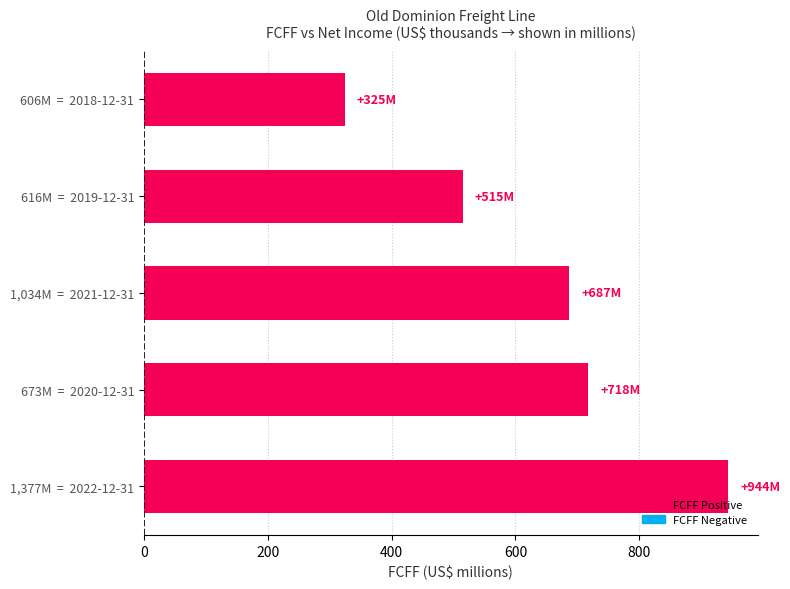

Rank the categories by value from highest to lowest.

1,377M  =  2022-12-31, 673M  =  2020-12-31, 1,034M  =  2021-12-31, 616M  =  2019-12-31, 606M  =  2018-12-31